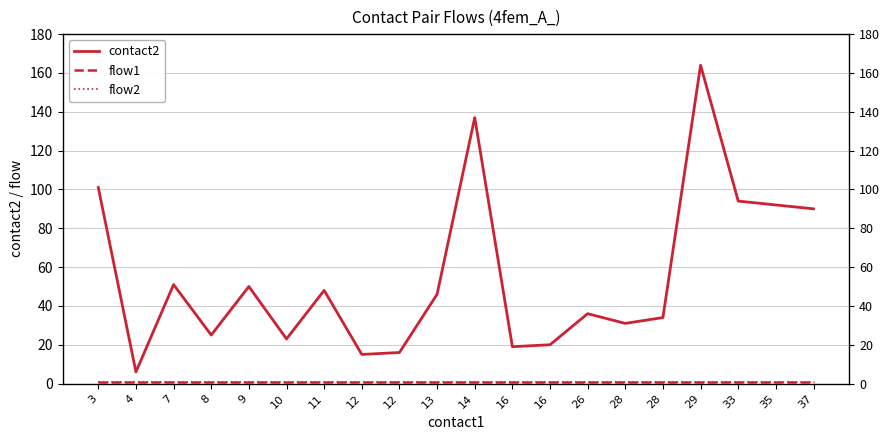

What is the sum of all flow2 values?

20